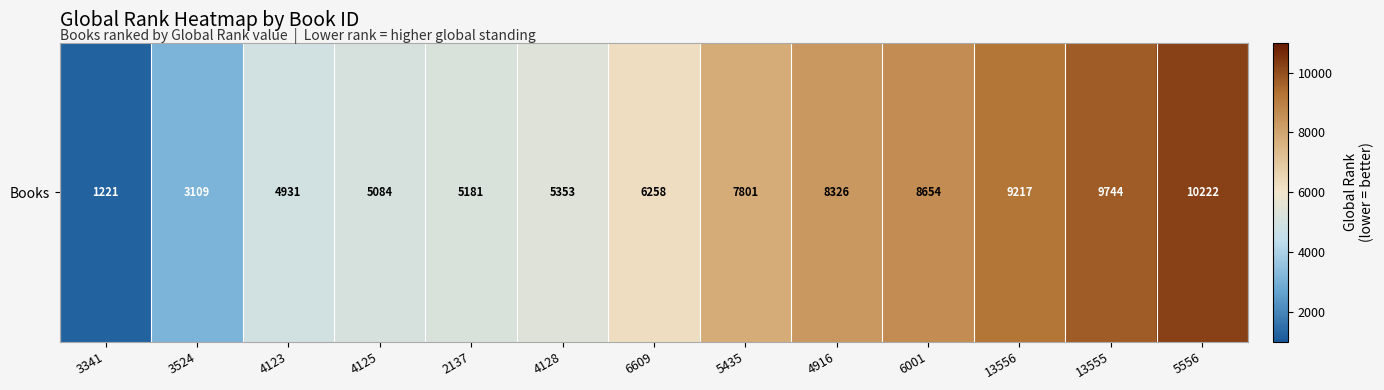

Reading right to left, what are all the values shown in this chart?

5556=10222	13555=9744	13556=9217	6001=8654	4916=8326	5435=7801	6609=6258	4128=5353	2137=5181	4125=5084	4123=4931	3524=3109	3341=1221